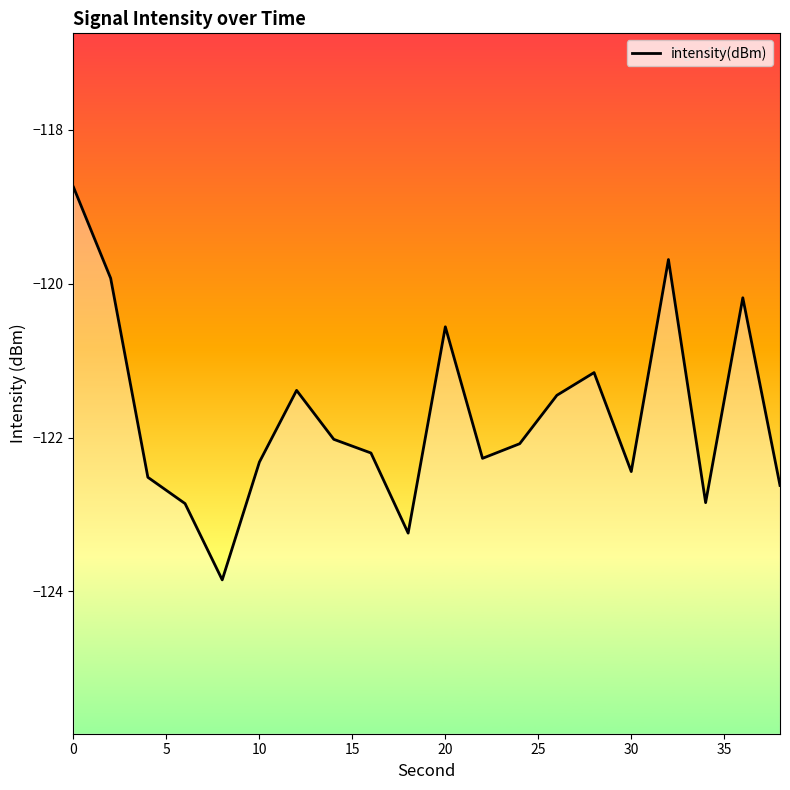

Does the chart display data point markers on the line(s)?

No